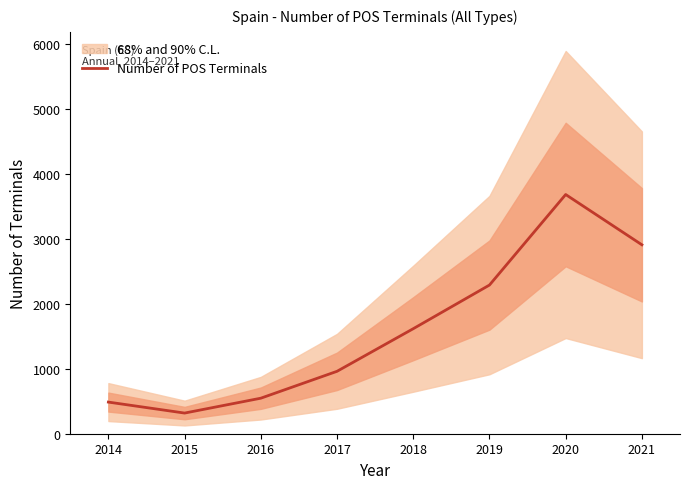

What is the change in value from 2014 to 2020?

+3196